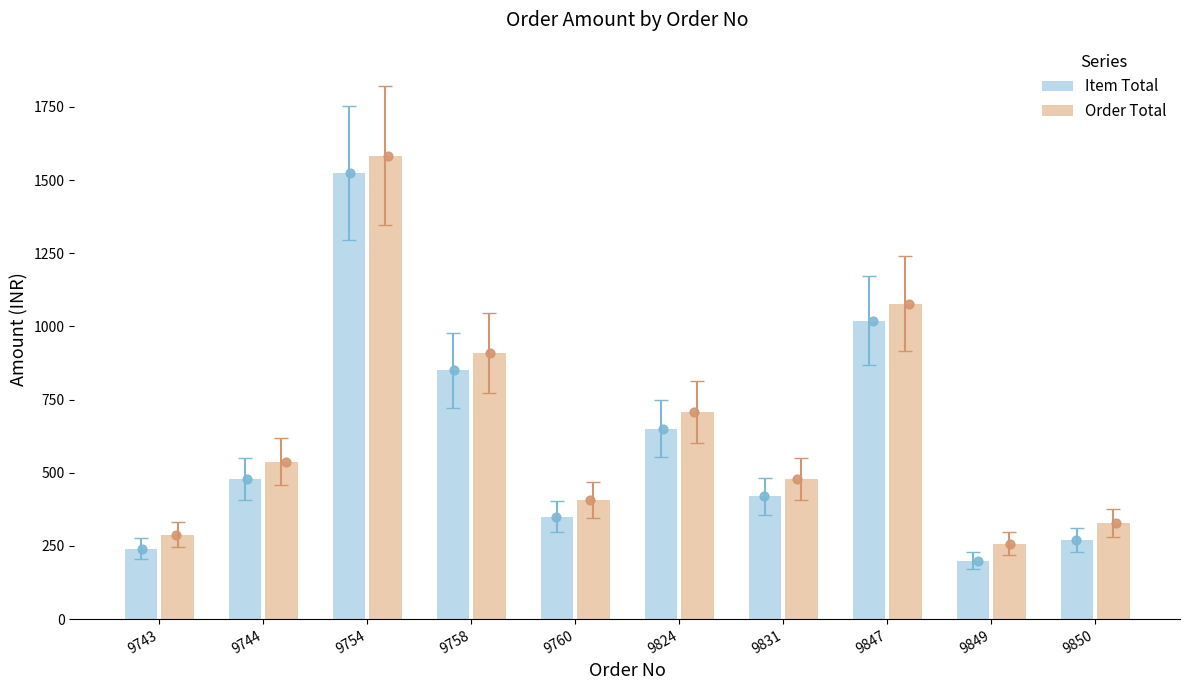

Which series reaches the maximum Y coordinate?

Order Total